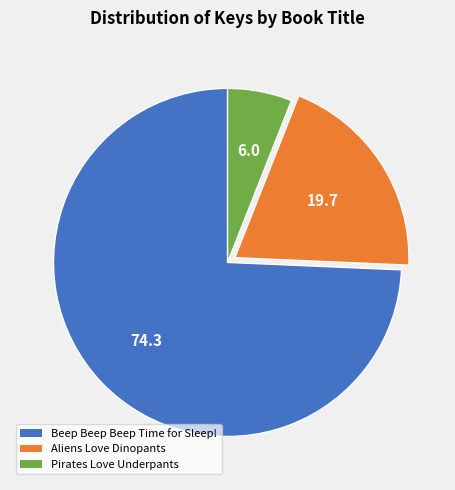

Is it true that Aliens Love Dinopants is 20% of the pie?

True